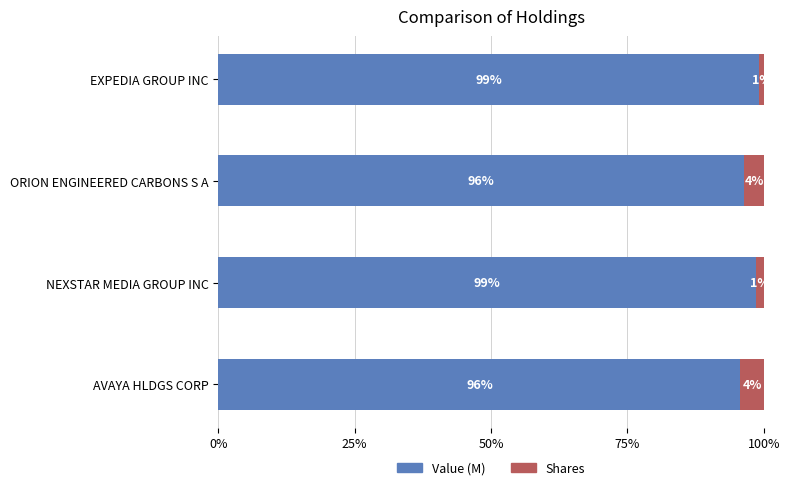

What are all the series names shown in the legend?

Value (M), Shares